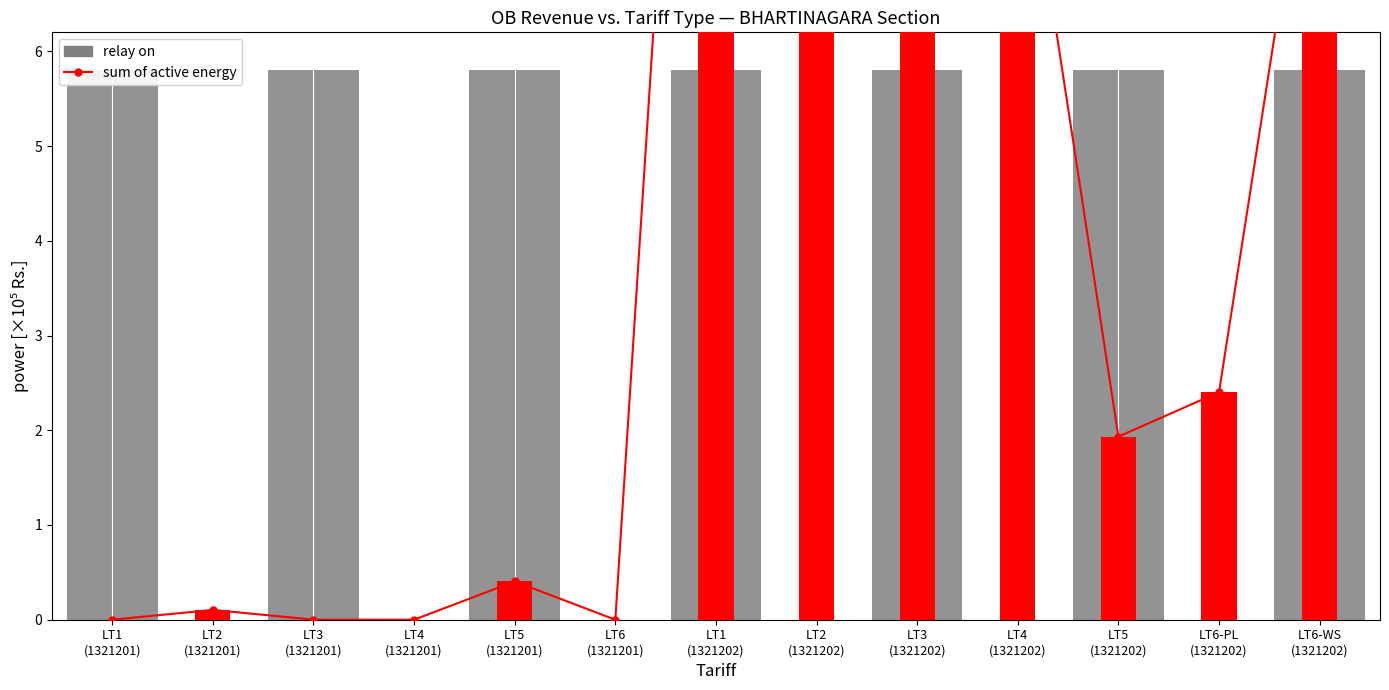

Reading left to right, what are all the values shown in this chart?

0.0	0.1	0.0	0.0	0.4	0.0	16.4	17.2	11.0	8.9	1.9	2.4	9.2